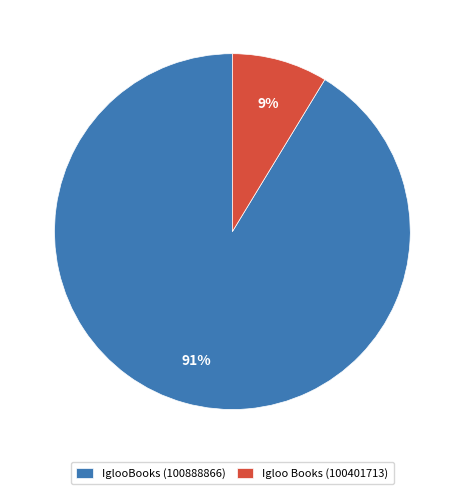

To the nearest percent, what is the average slice percentage?

50%